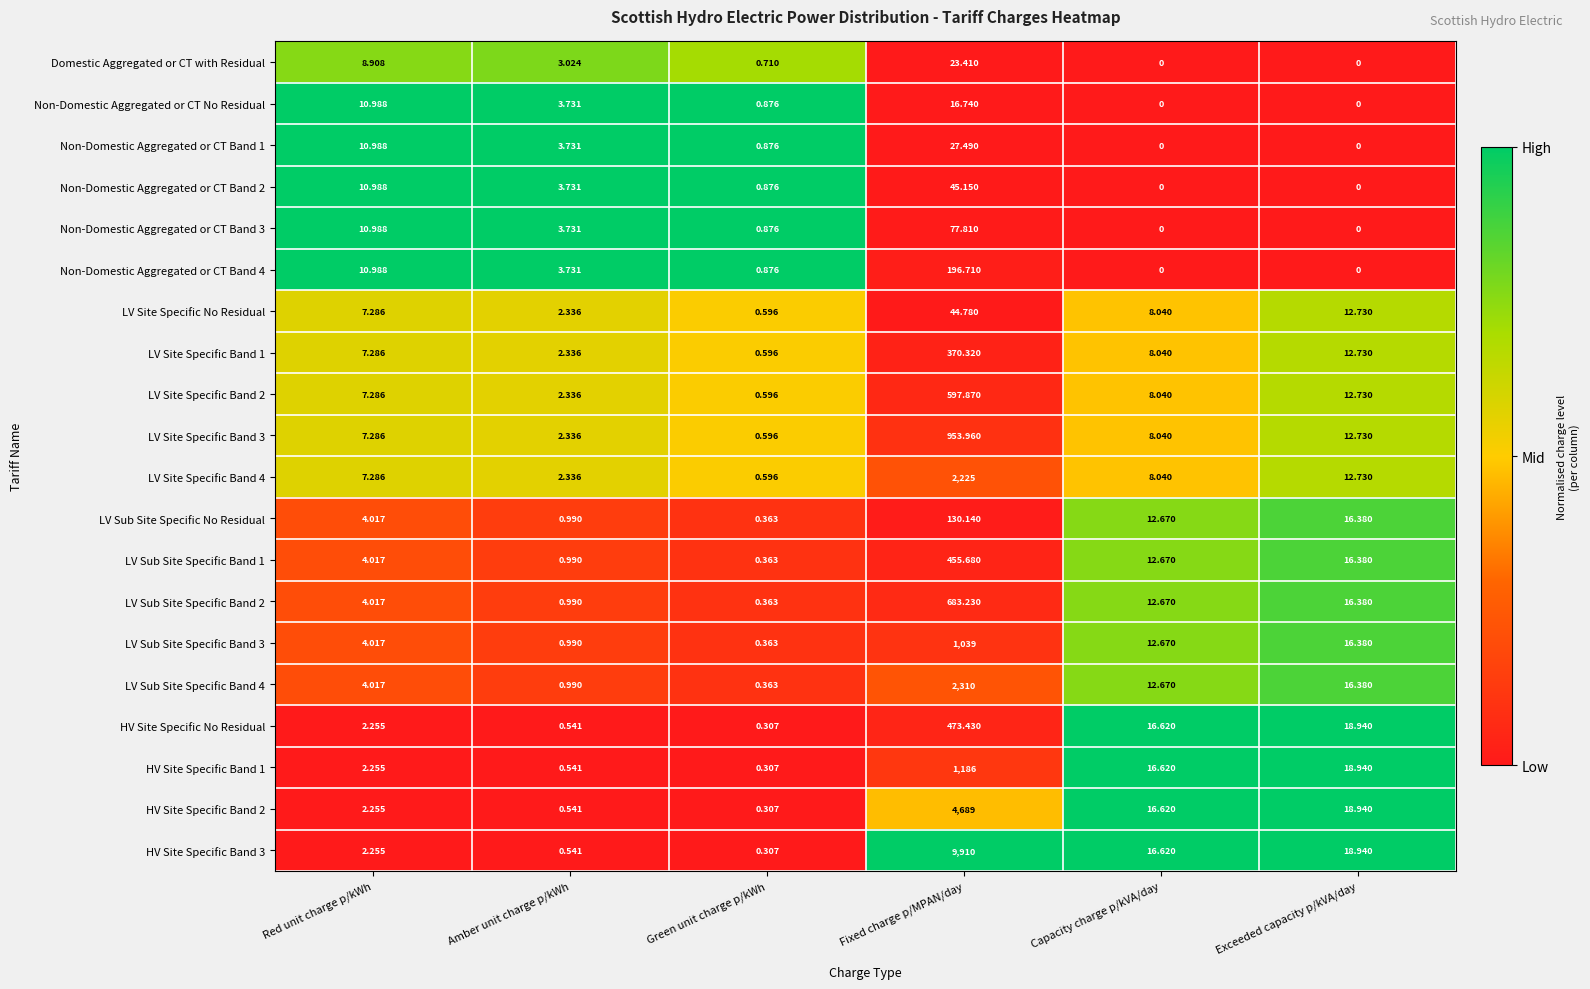

Where does the LV Sub Site Specific No Residual series first go above 12?

Fixed charge p/MPAN/day